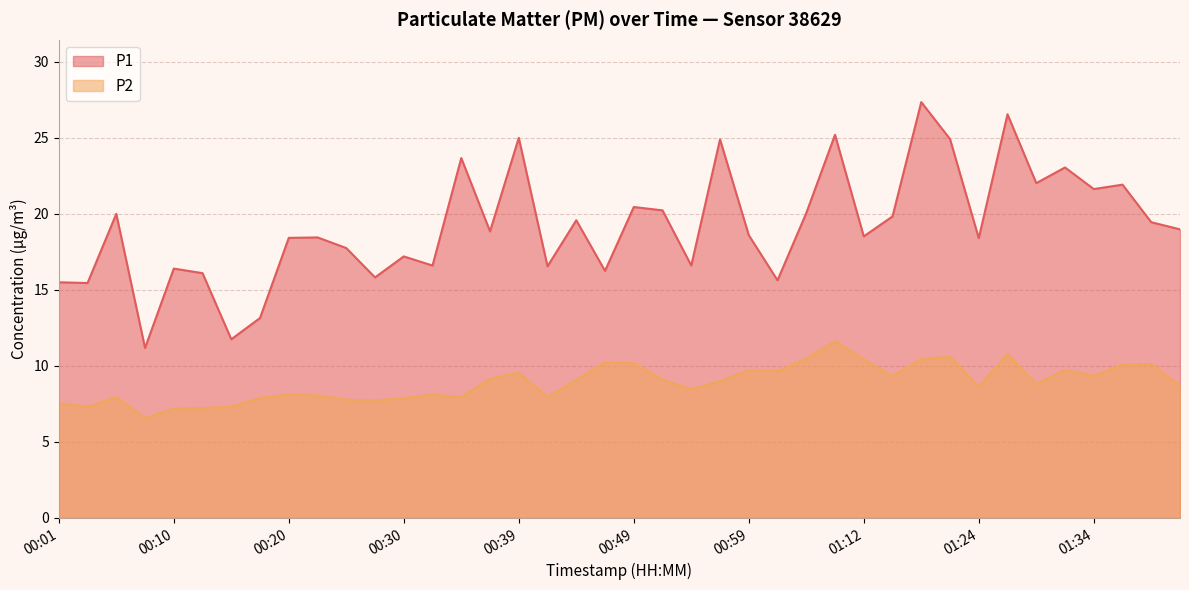

At which category is the sum across all series the highest?

01:17